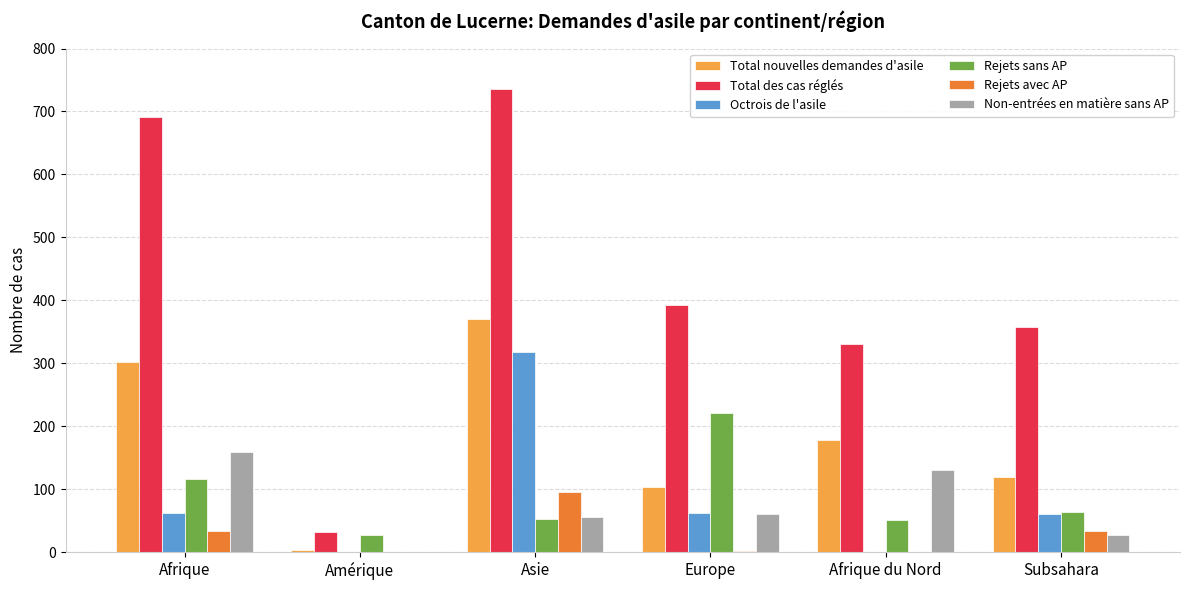

What is the highest value of the Rejets avec AP series?

96